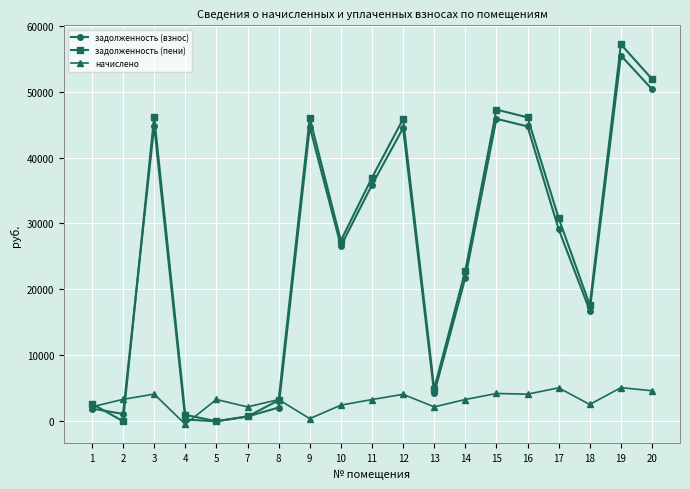

What is the maximum value shown in the chart?

57168.4